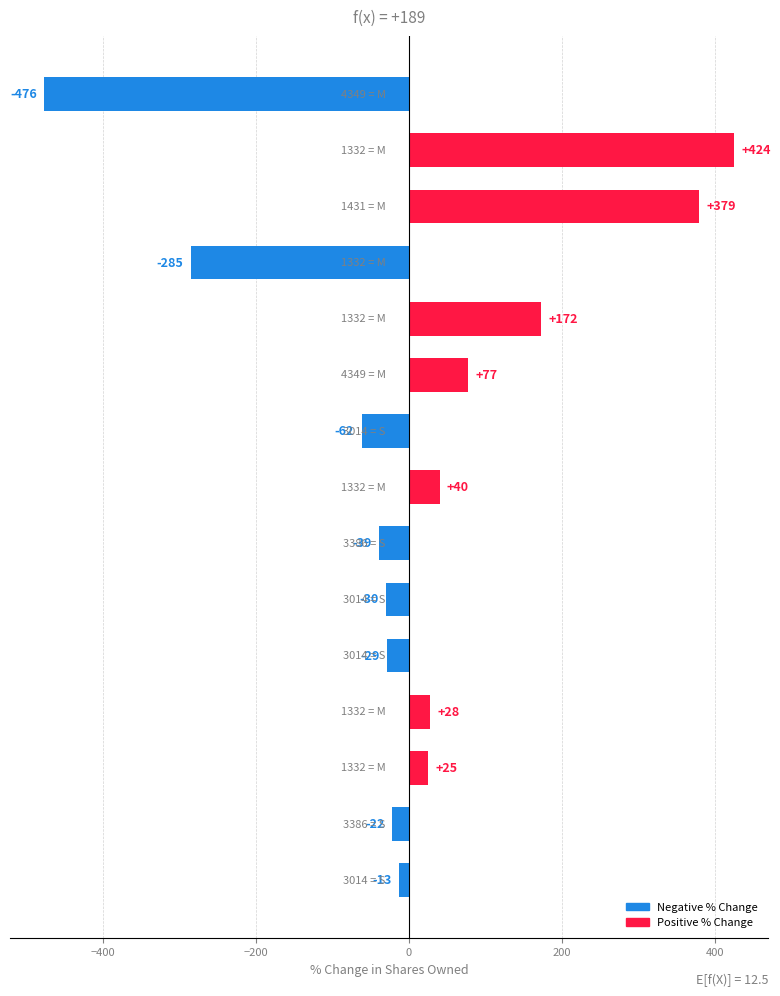

How many values exceed -13?

7